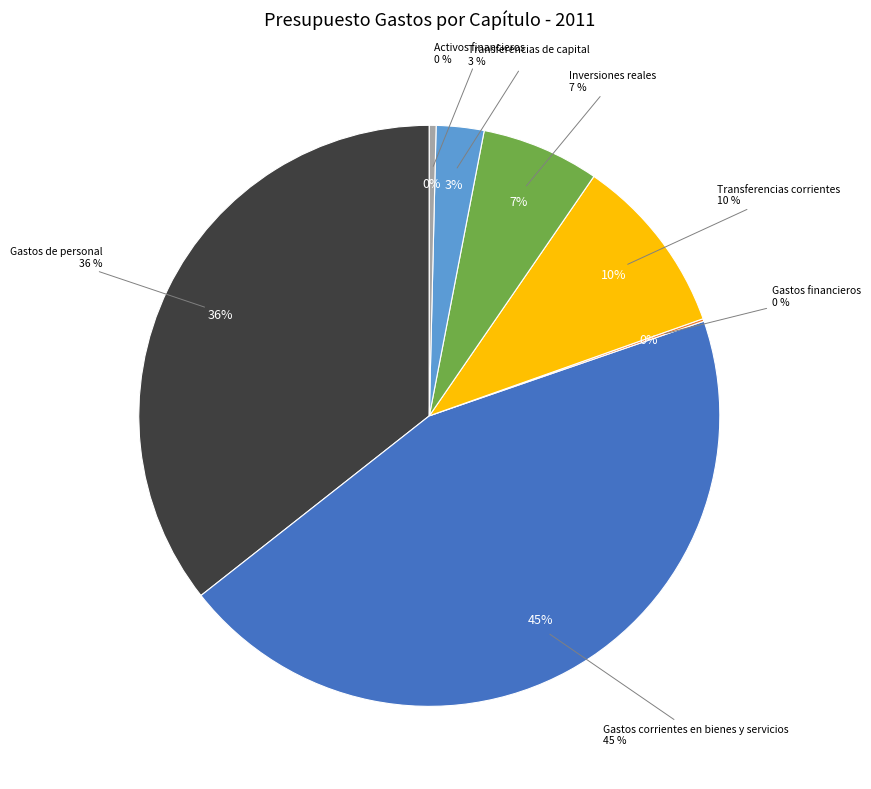

What percentage is NOT represented by Transferencias de capital?

97.3%